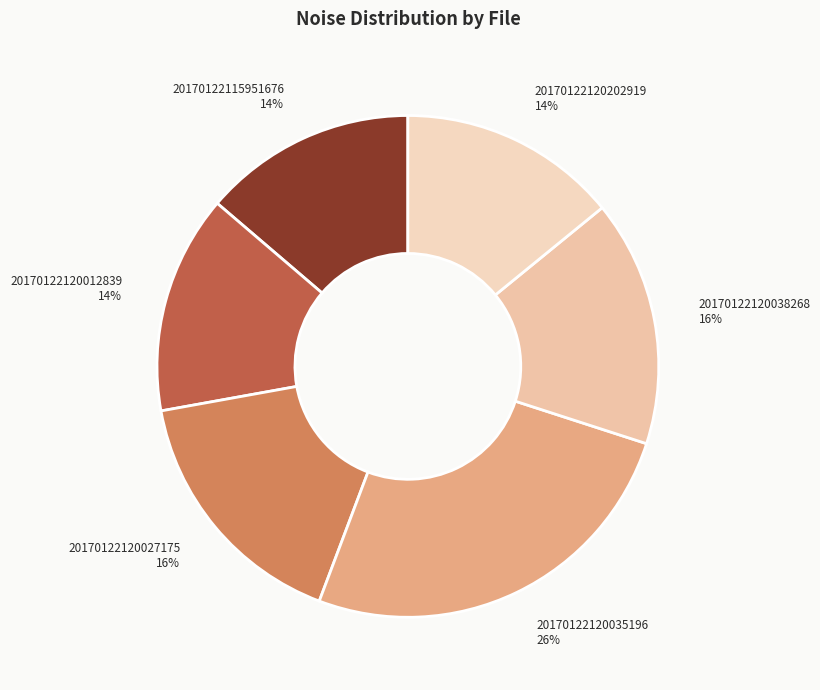

To the nearest percent, what is the combined percentage of 20170122120038268 and 20170122120012839?

30%